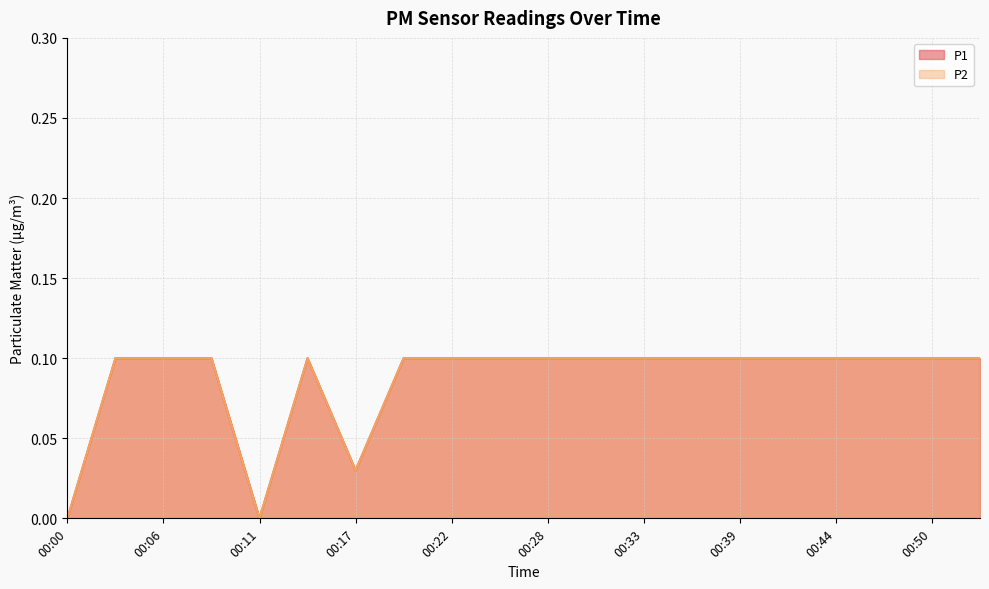

Where is P1 nearest to the value 0?

00:00